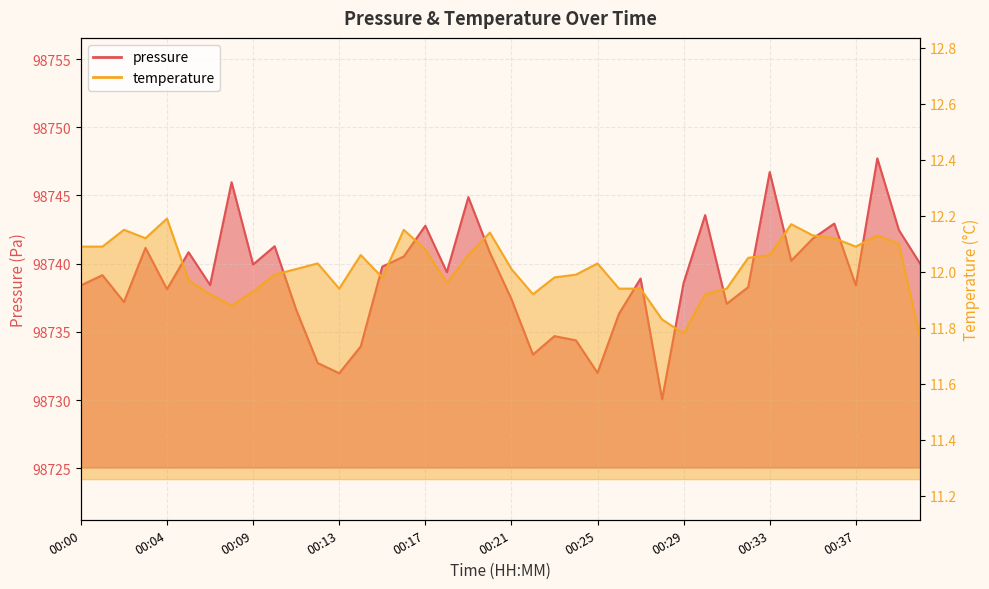

Where does the temperature series first go above 12?

00:00